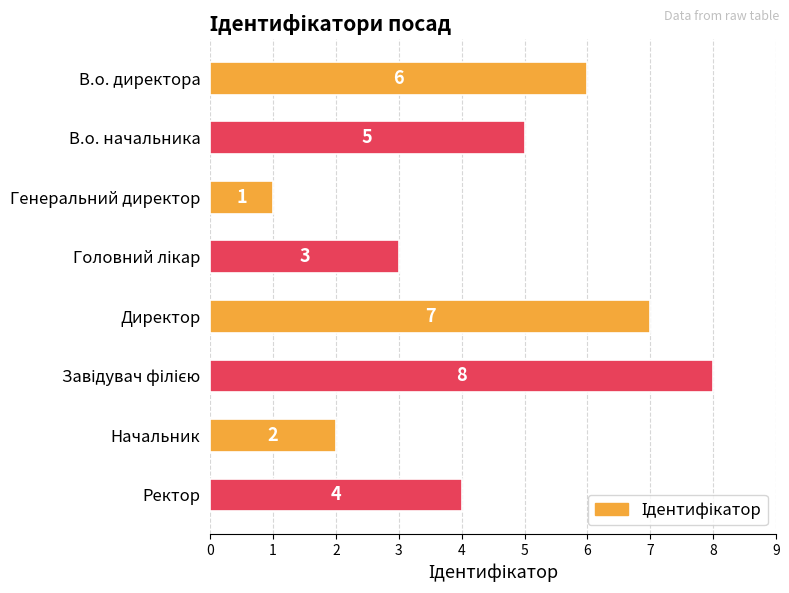

What is the sum of the values at Директор and В.о. начальника?

12